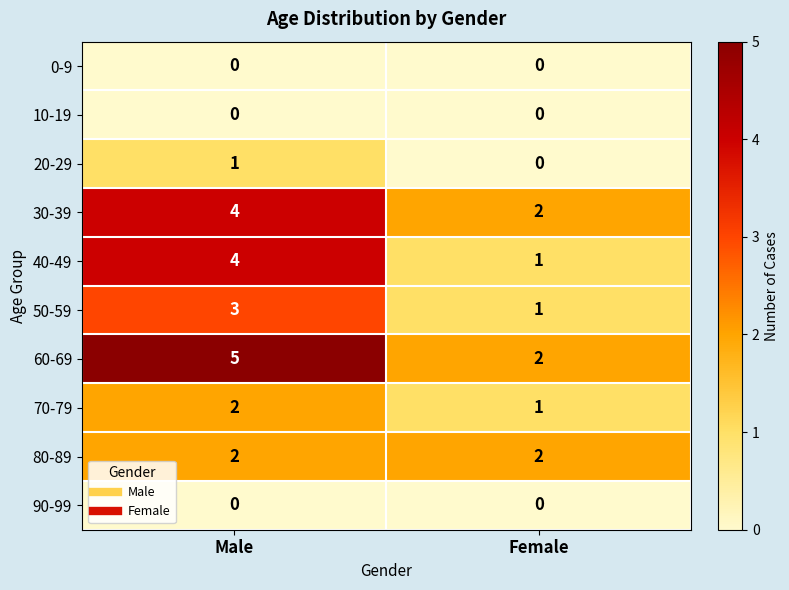

Which label corresponds to the largest value in the chart?

Male